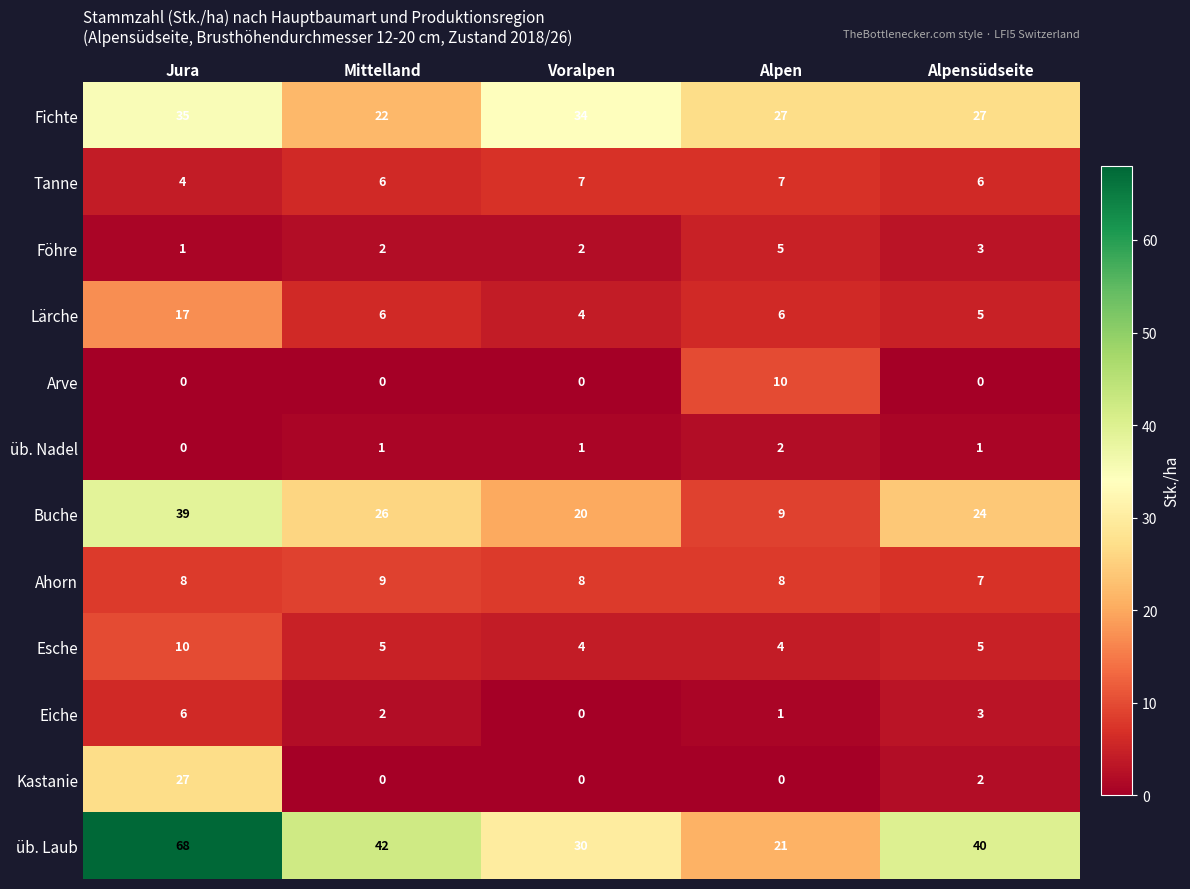

At Alpen, list the series in order from largest to smallest.

Fichte, üb. Laub, Arve, Buche, Ahorn, Tanne, Lärche, Föhre, Esche, üb. Nadel, Eiche, Kastanie